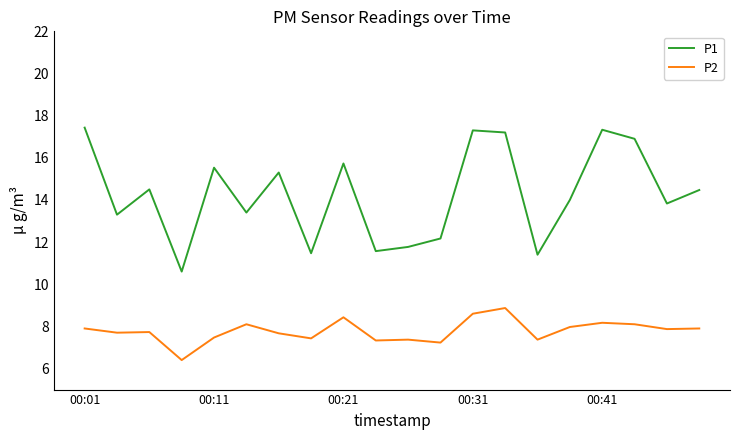

In P1, how many points are lower than both neighbors (excluding endpoints)?

7